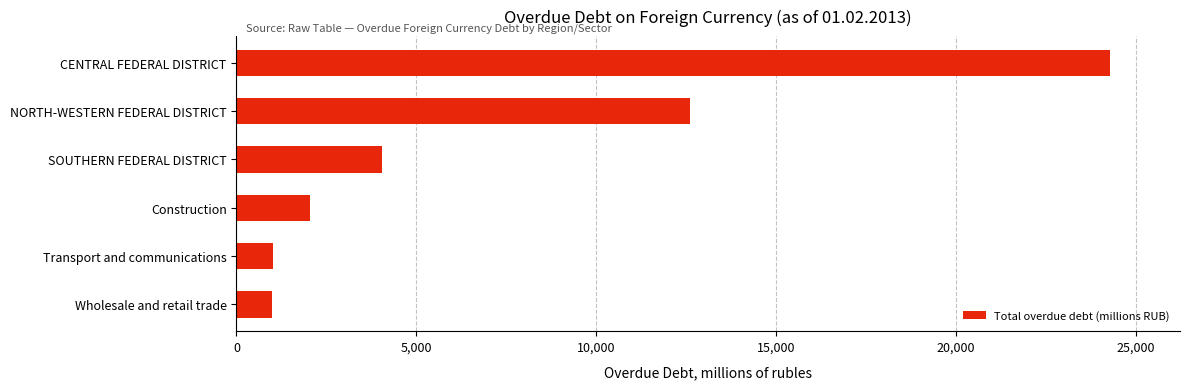

How many data points are less than 4054?

3